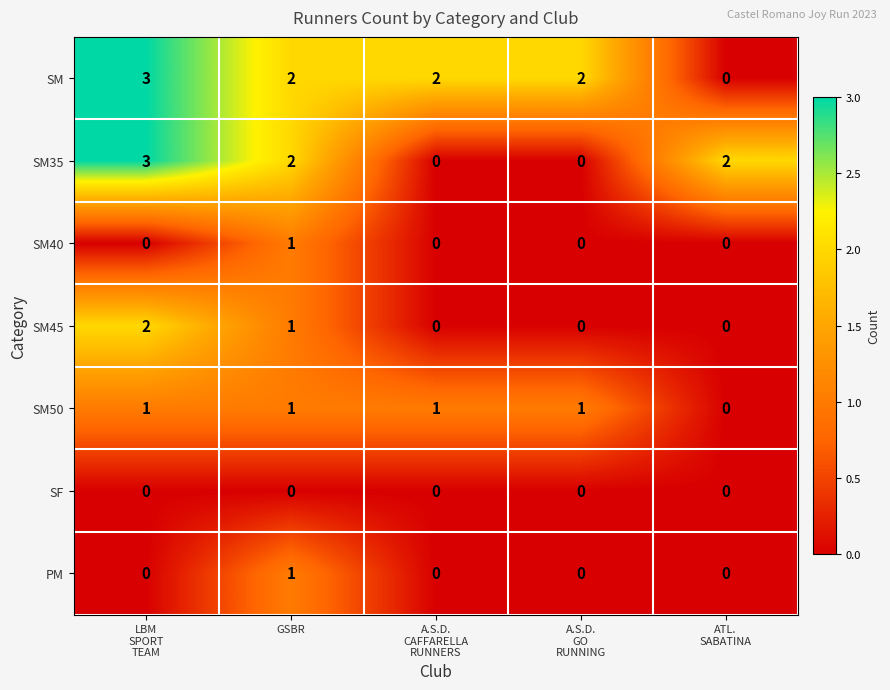

What is the highest value of the SM35 series?

3